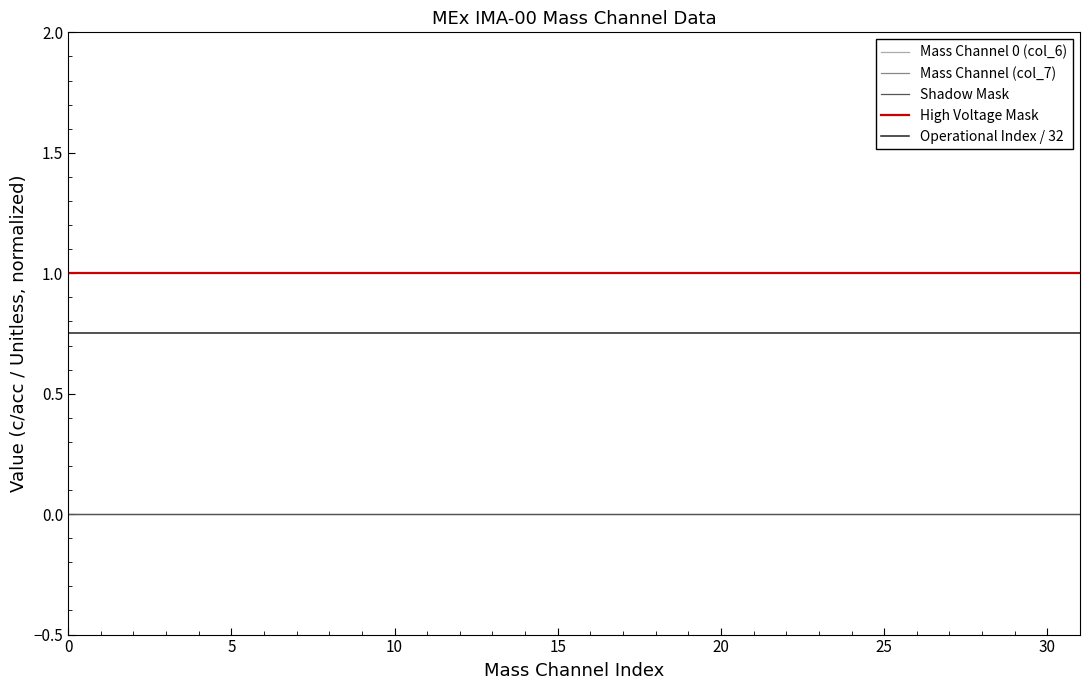

Does the chart display data point markers on the line(s)?

No